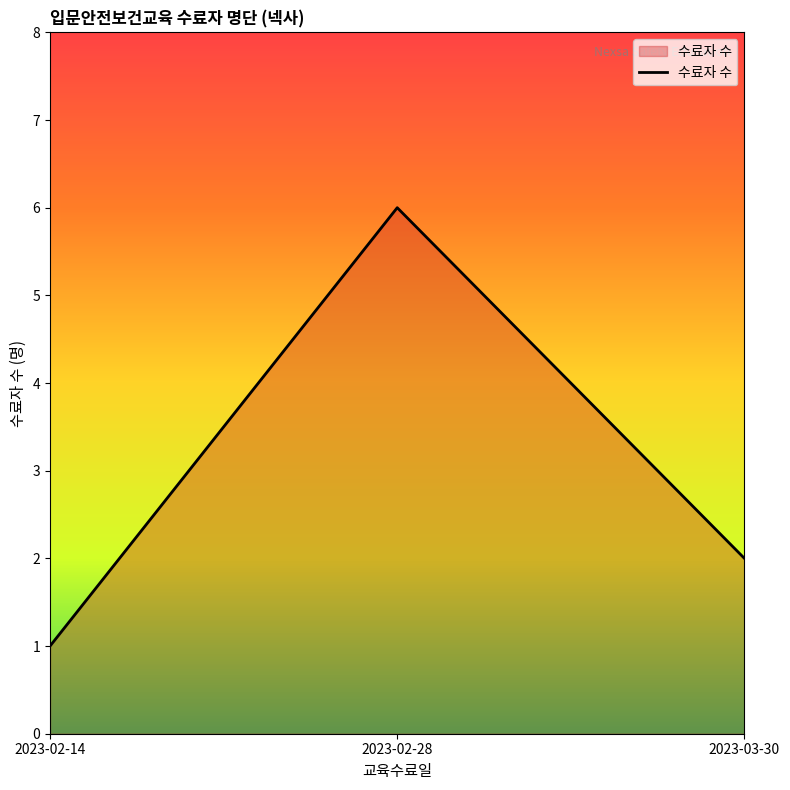

The value at 2023-03-30 is 2. True or false?

True